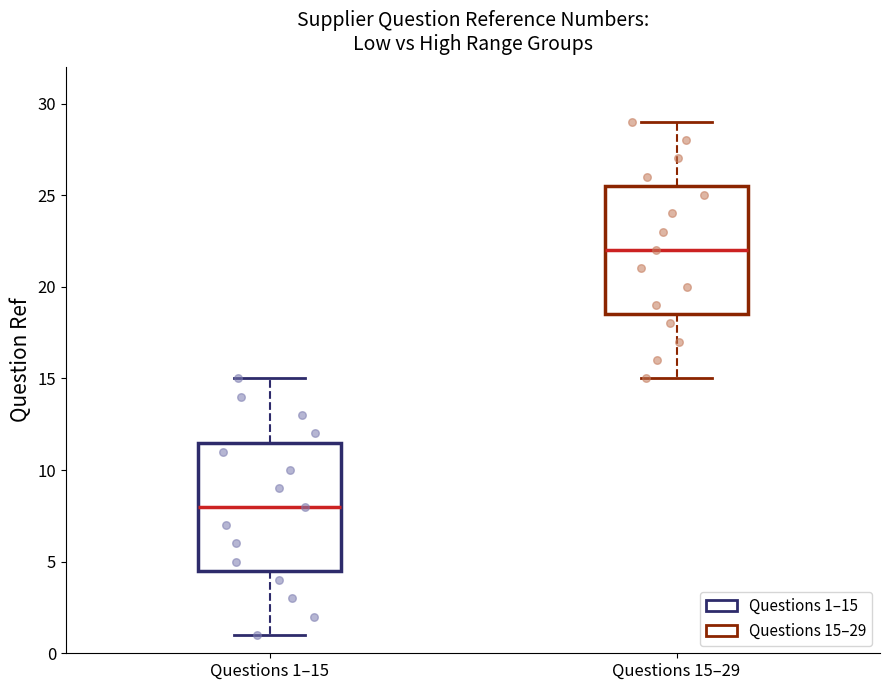

Reading left to right, read every box against the y-axis: the position of its median line, the range the box covers, and the ends of its whiskers. The values are not printed on the chart, so give them approximately, as read against the axis.

Questions 1–15: median 8.0, box 4.5 to 11.5, whiskers 1.0 to 15.0
Questions 15–29: median 22.0, box 18.5 to 25.5, whiskers 15.0 to 29.0